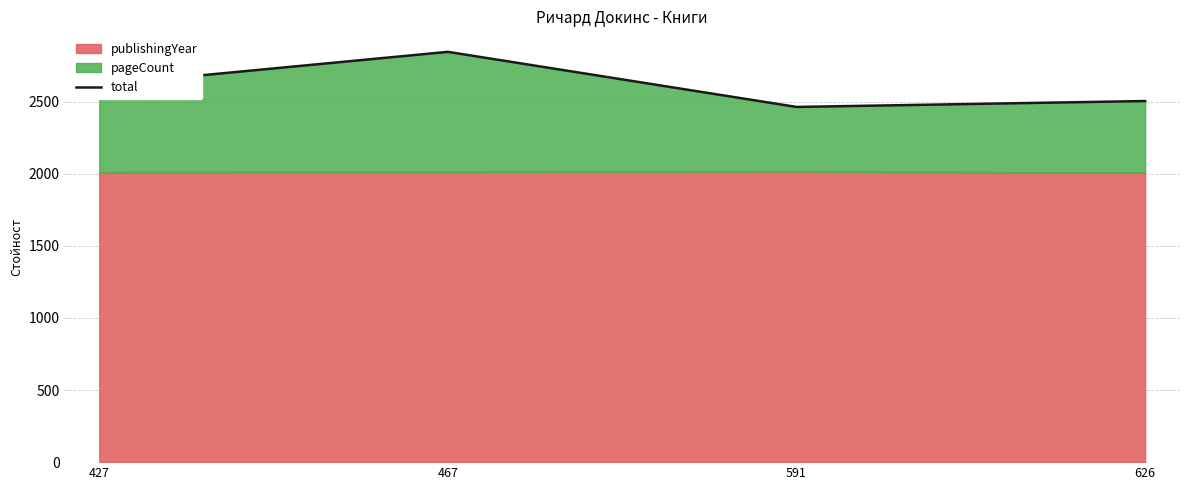

What value does the data have at 467?

2845